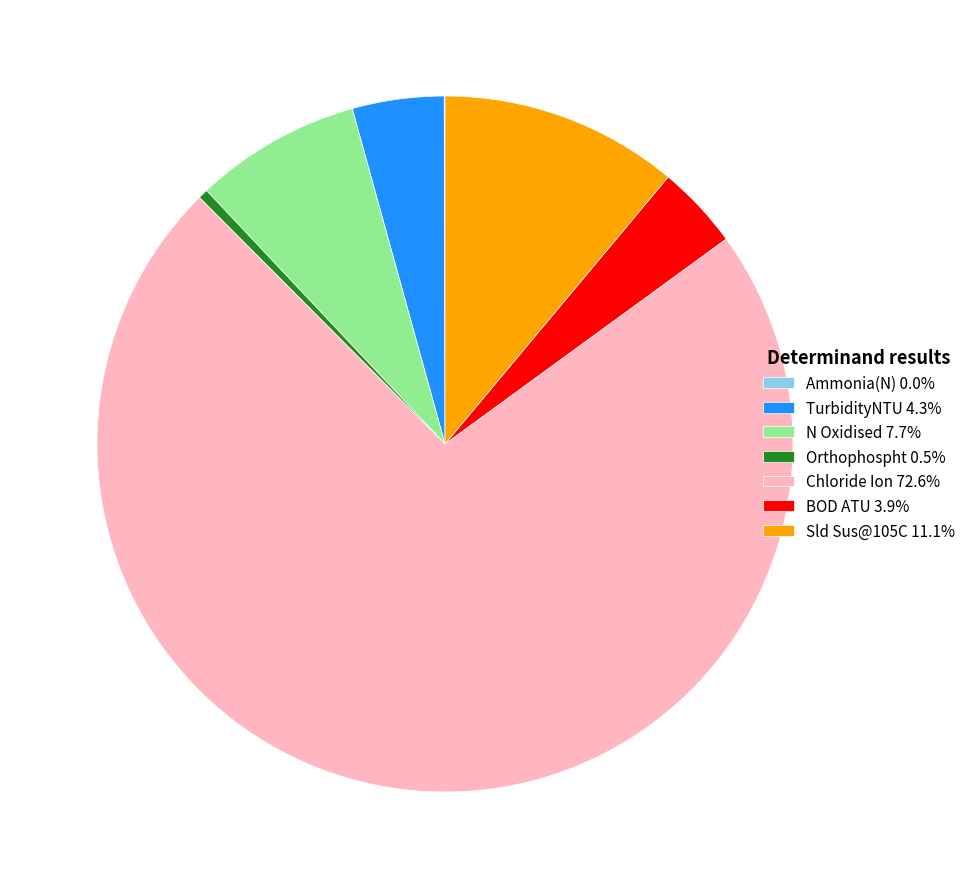

Is Chloride Ion 72.6% the majority of the pie?

Yes